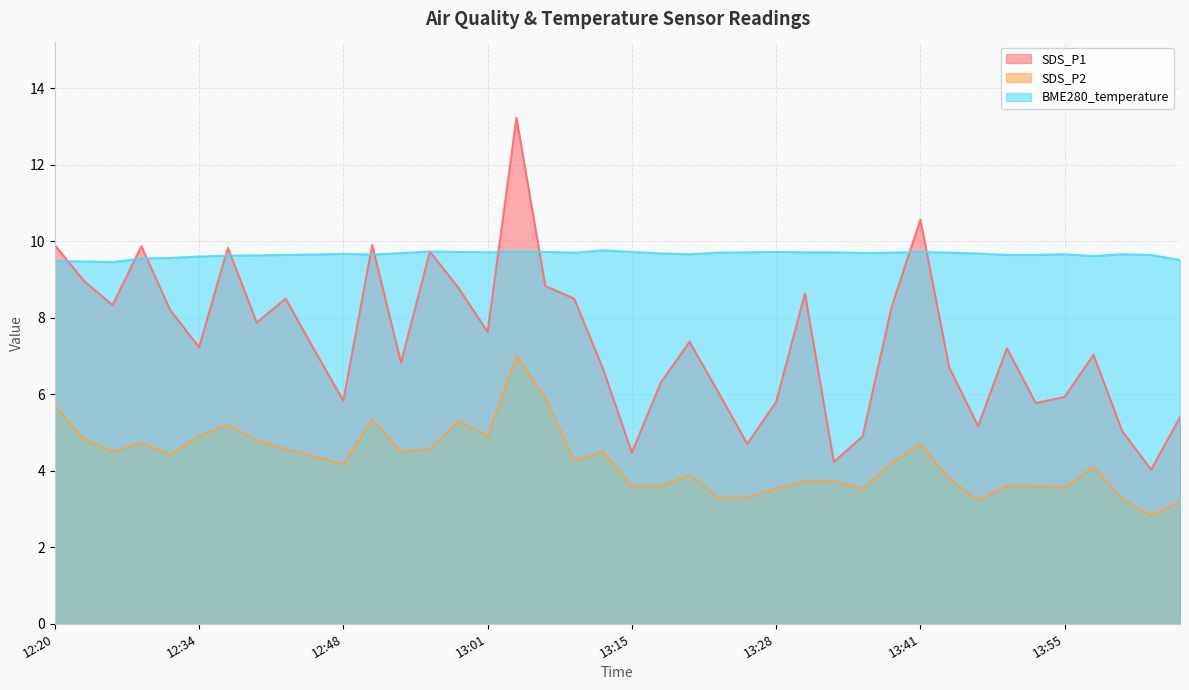

At which label does SDS_P2 reach its peak?

13:04